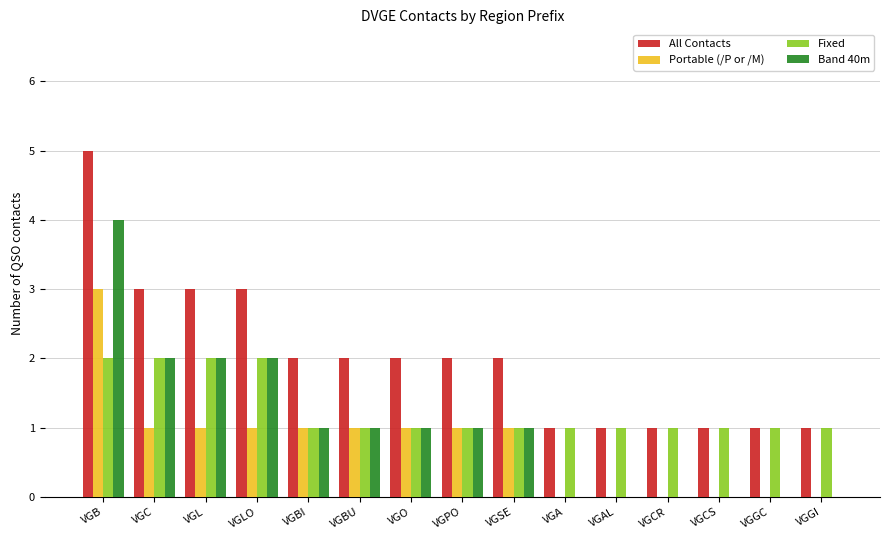

Is the value of Band 40m at VGGC greater than the value of All Contacts at VGLO?

No